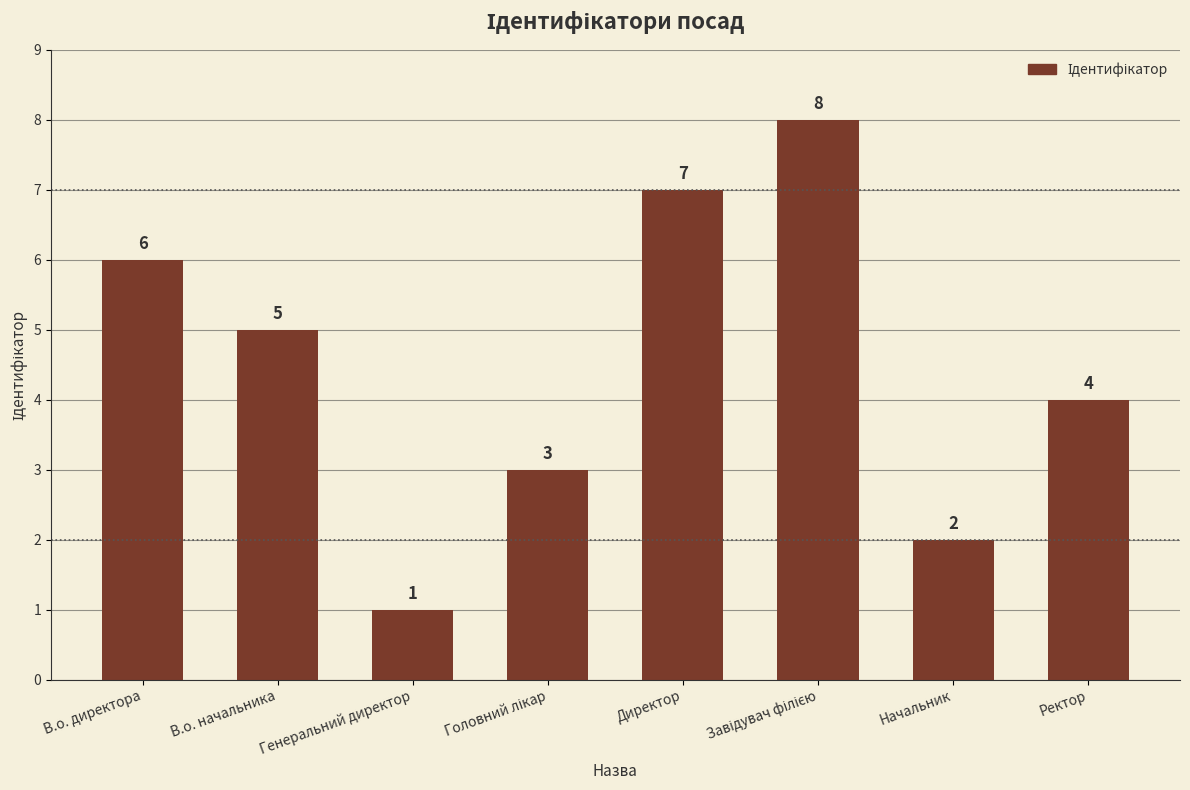

What is the label of the 2nd bar from the left?

В.о. начальника